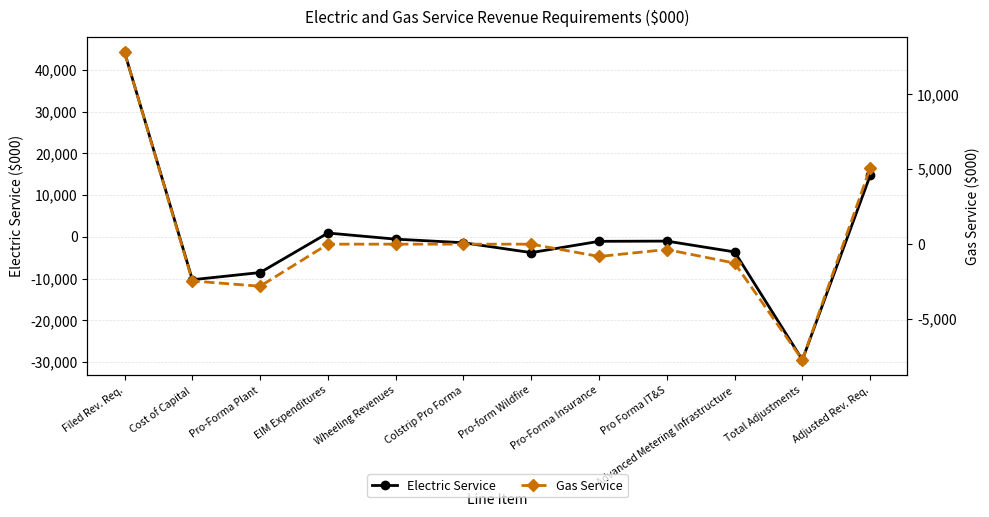

What is the total value across all series at Pro-Forma Insurance?

-1899.3